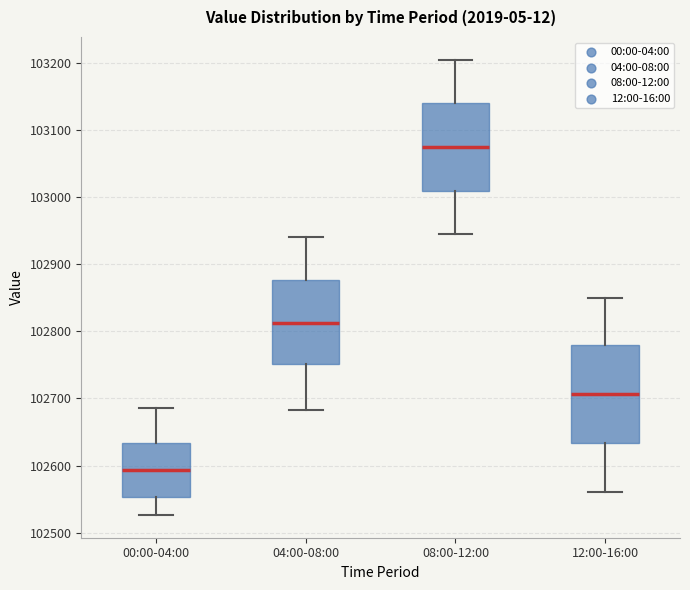

Where does the median line of the box for 04:00-08:00 sit on the y-axis? The values are not printed on the chart, so give them approximately, as read against the axis.

102810